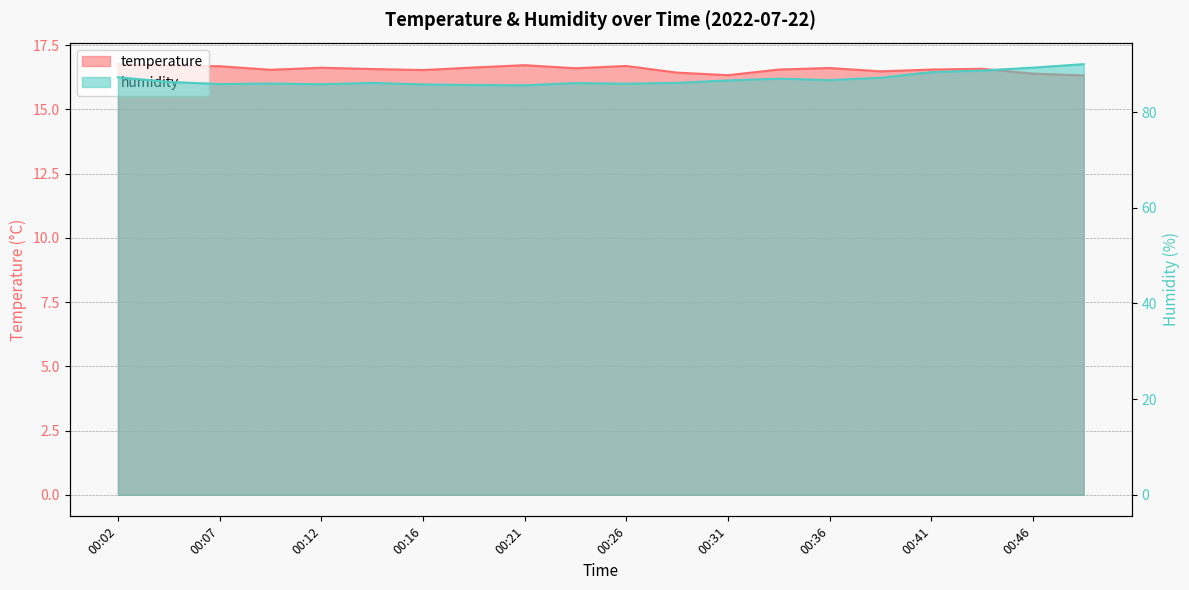

True or false: humidity has more than 0 interior local peaks.

True